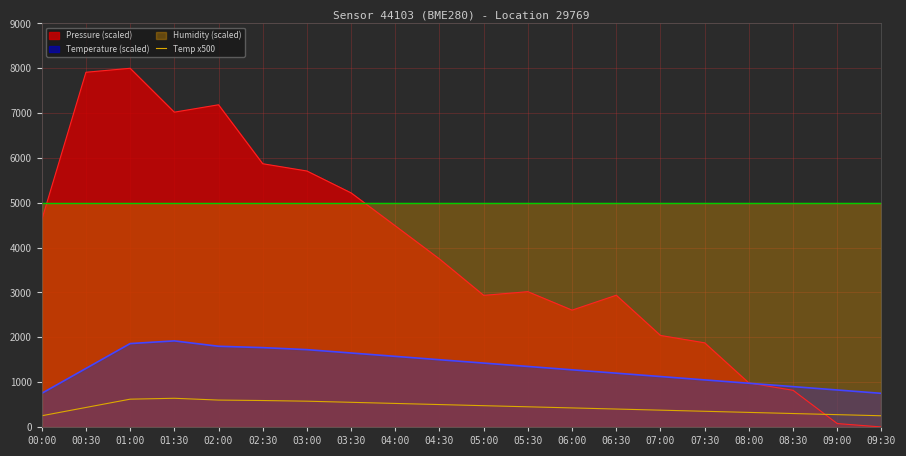

Between 09:30 and 01:30, which is larger?

01:30